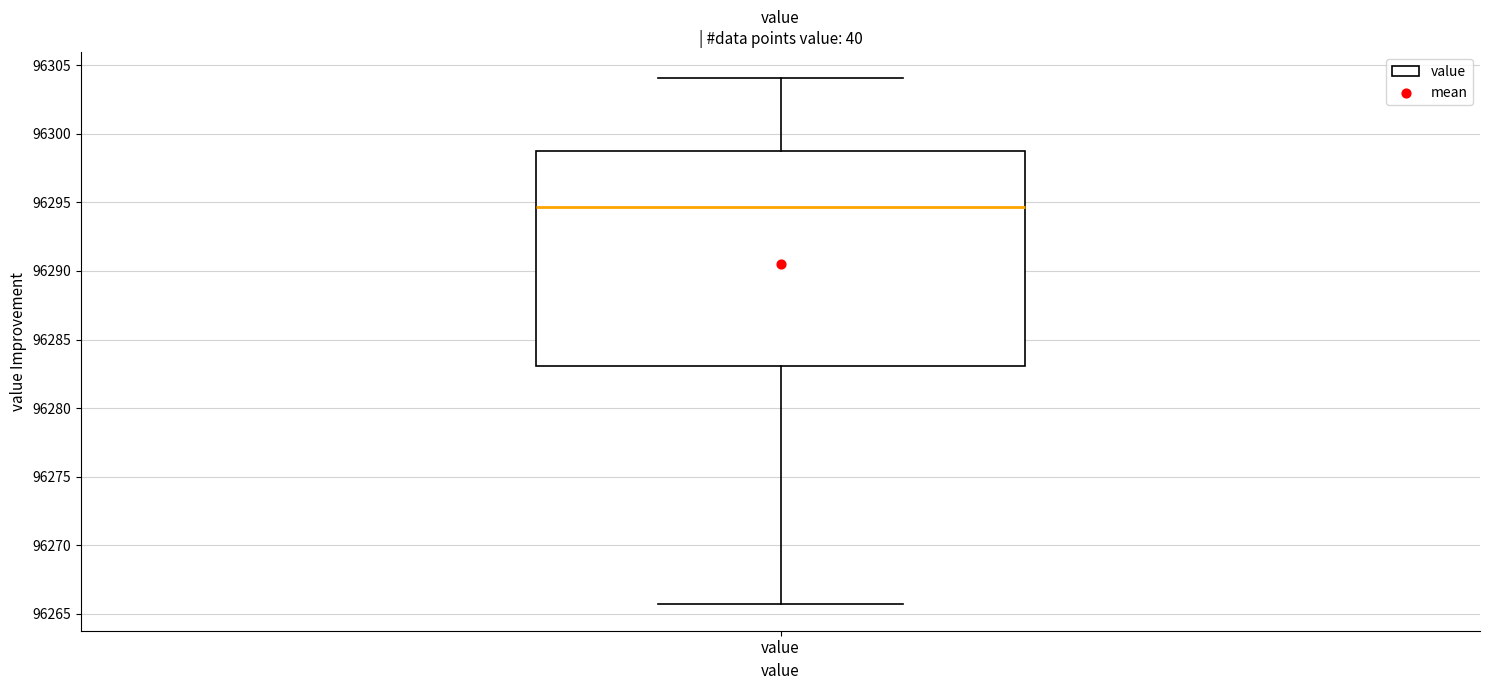

Transcribe this box plot: give where the median line is, the range the box spans, and where the two whiskers end, as read against the y-axis. The values are not printed on the chart, so give them approximately, as read against the axis.

median 96294.5, box 96283.0 to 96298.5, whiskers 96265.5 to 96304.0